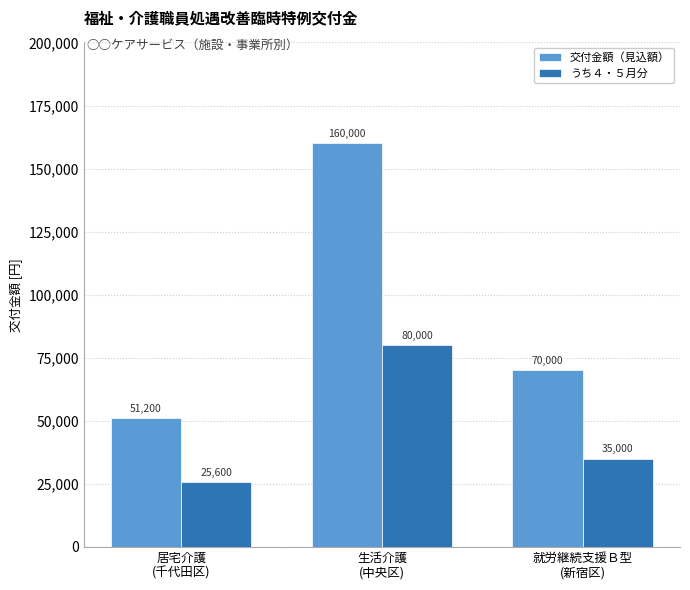

At which label does うち４・５月分 reach its peak?

生活介護
(中央区)